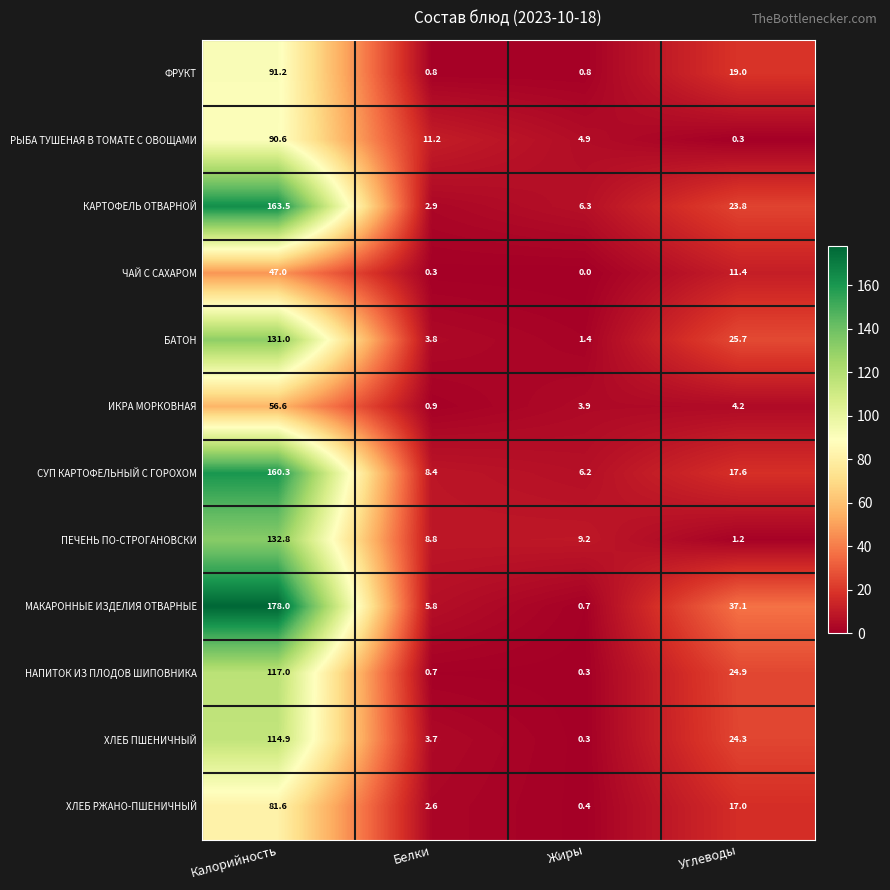

The value of ПЕЧЕНЬ ПО-СТРОГАНОВСКИ at Белки is 12.9. True or false?

False